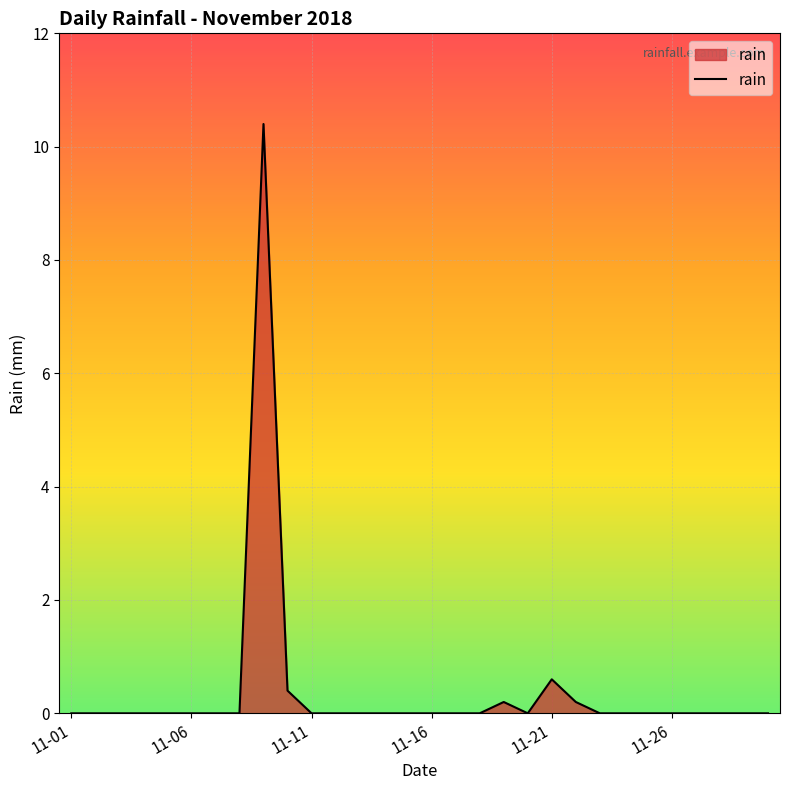

What is the maximum value shown in the chart?

10.4